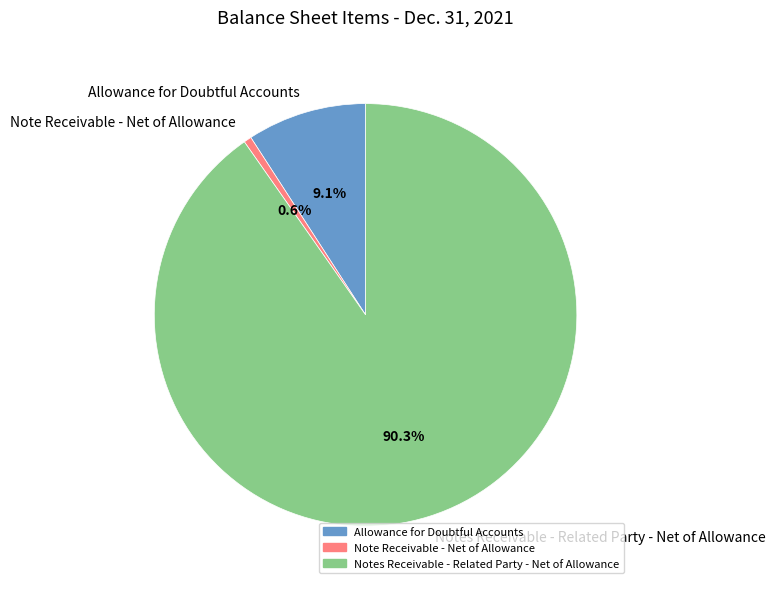

What is the total percentage of Note Receivable - Net of Allowance and Allowance for Doubtful Accounts?

9.7%